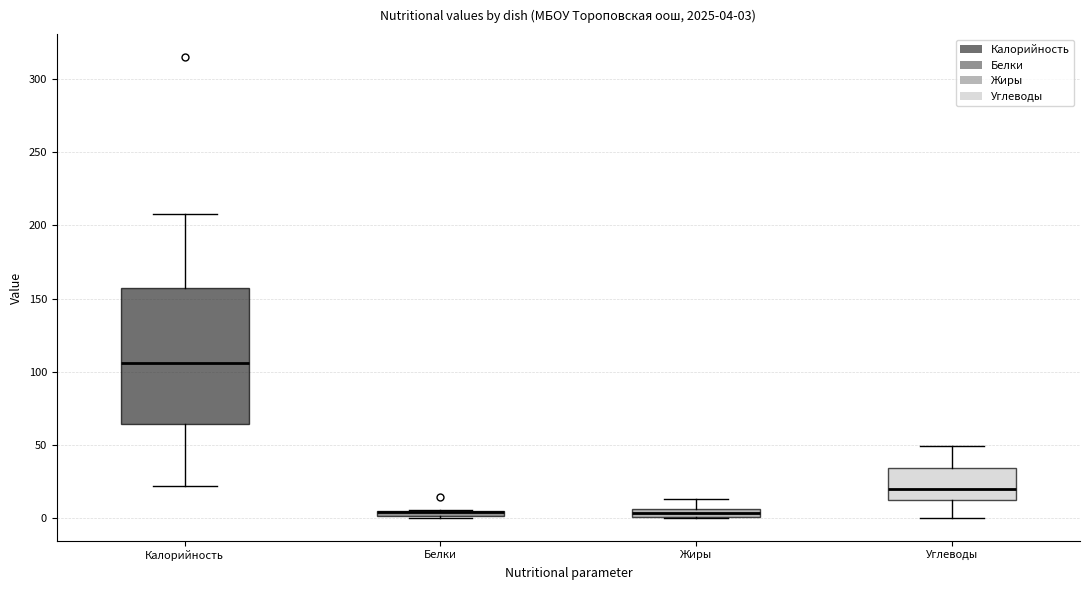

Which box is the tallest, from its lower edge to its upper edge?

Калорийность